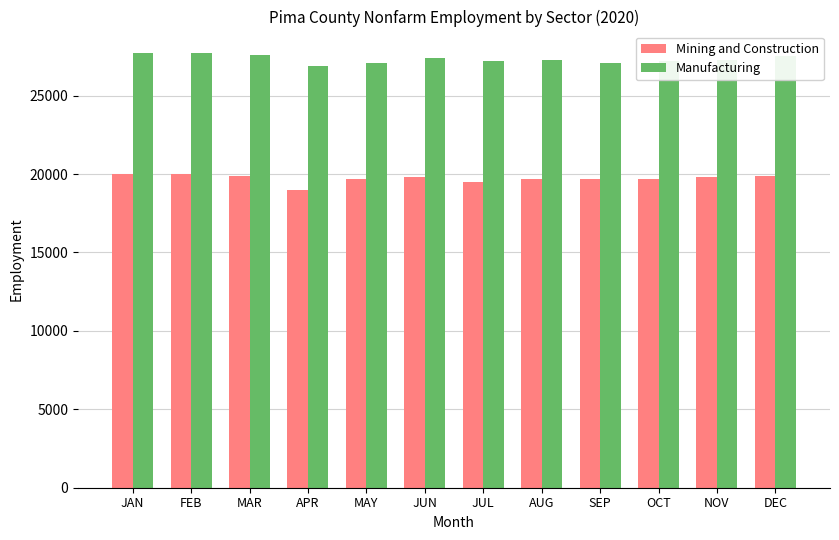

What is the approximate value of Manufacturing at NOV, to the nearest 100?

27300